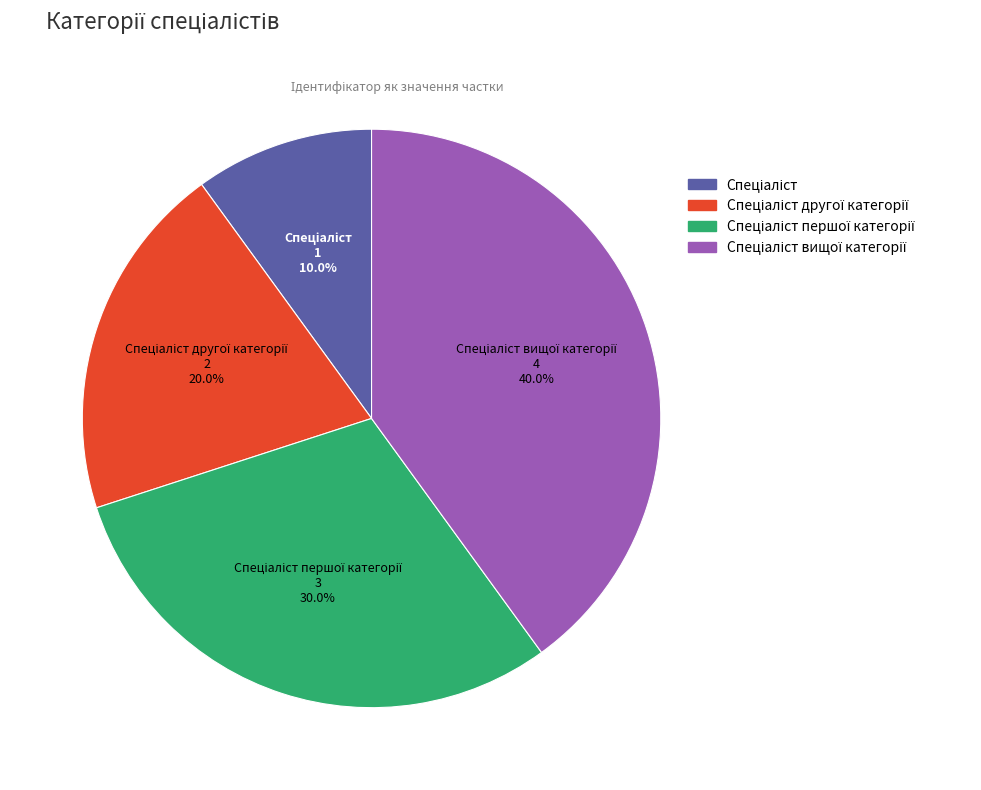

Does any single category account for the majority?

No